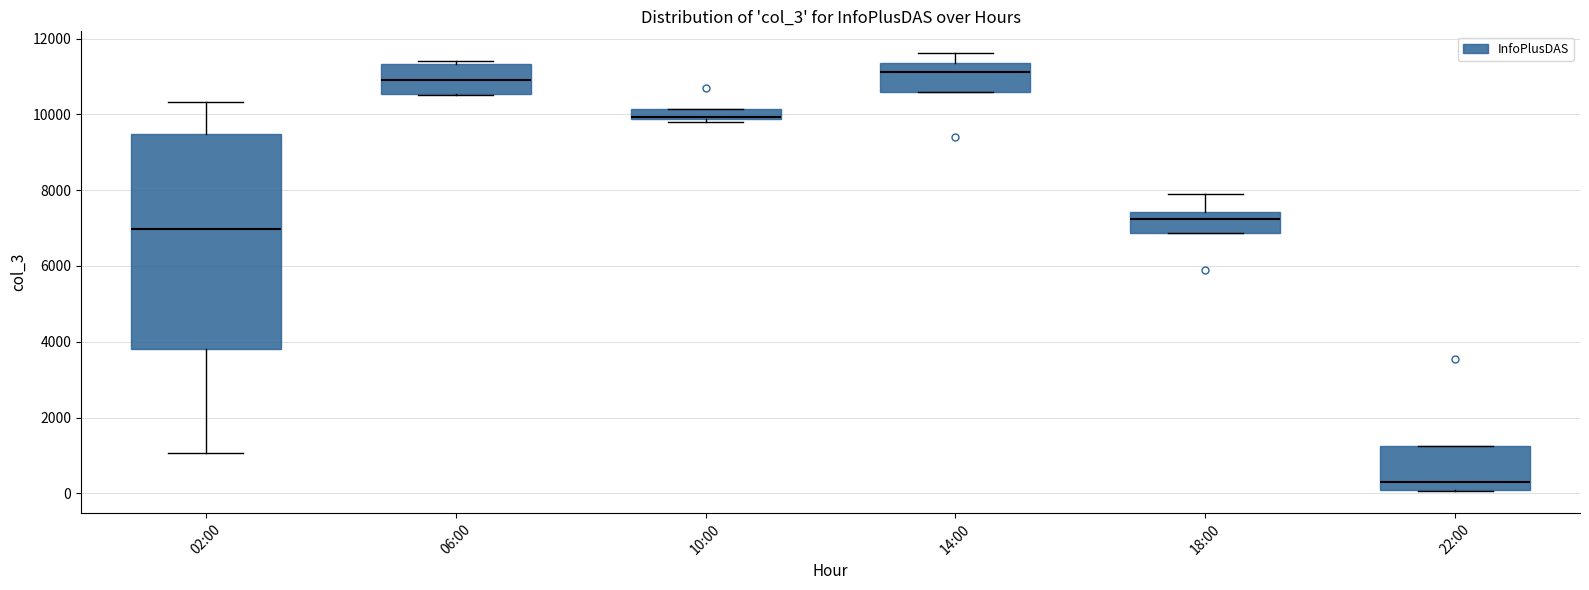

Which box is the tallest, from its lower edge to its upper edge?

02:00